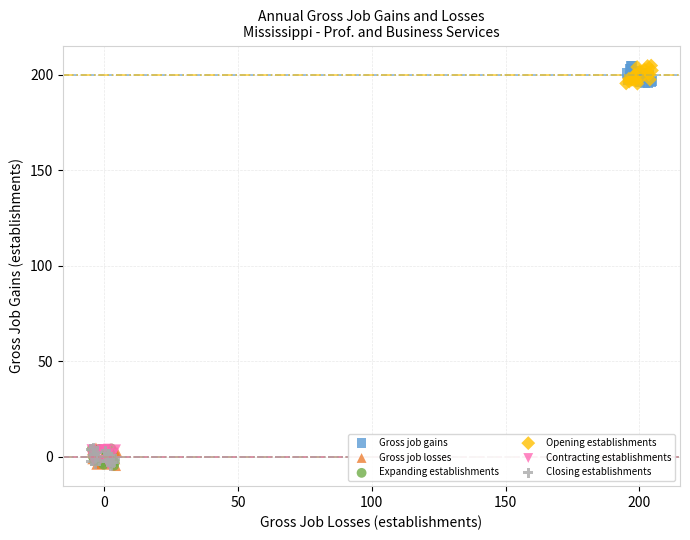

What are all the series names shown in the legend?

Gross job gains, Gross job losses, Expanding establishments, Opening establishments, Contracting establishments, Closing establishments